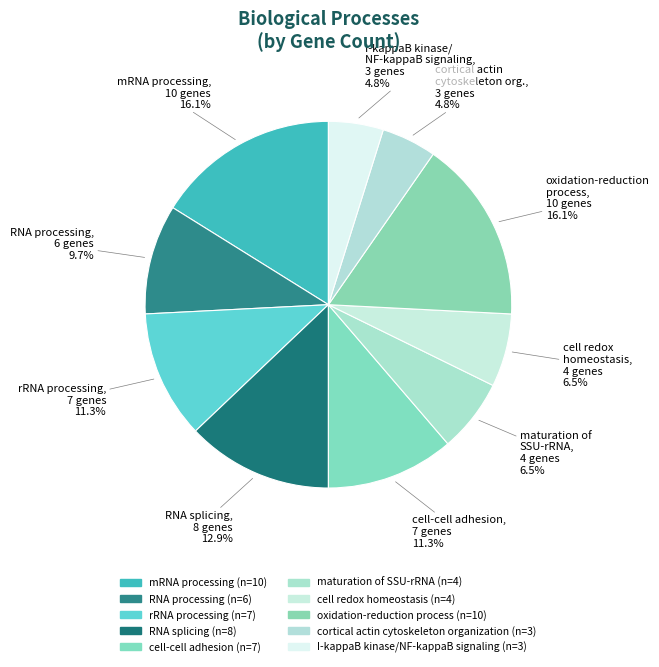

What is the smallest slice in the pie chart?

cortical actin cytoskeleton organization